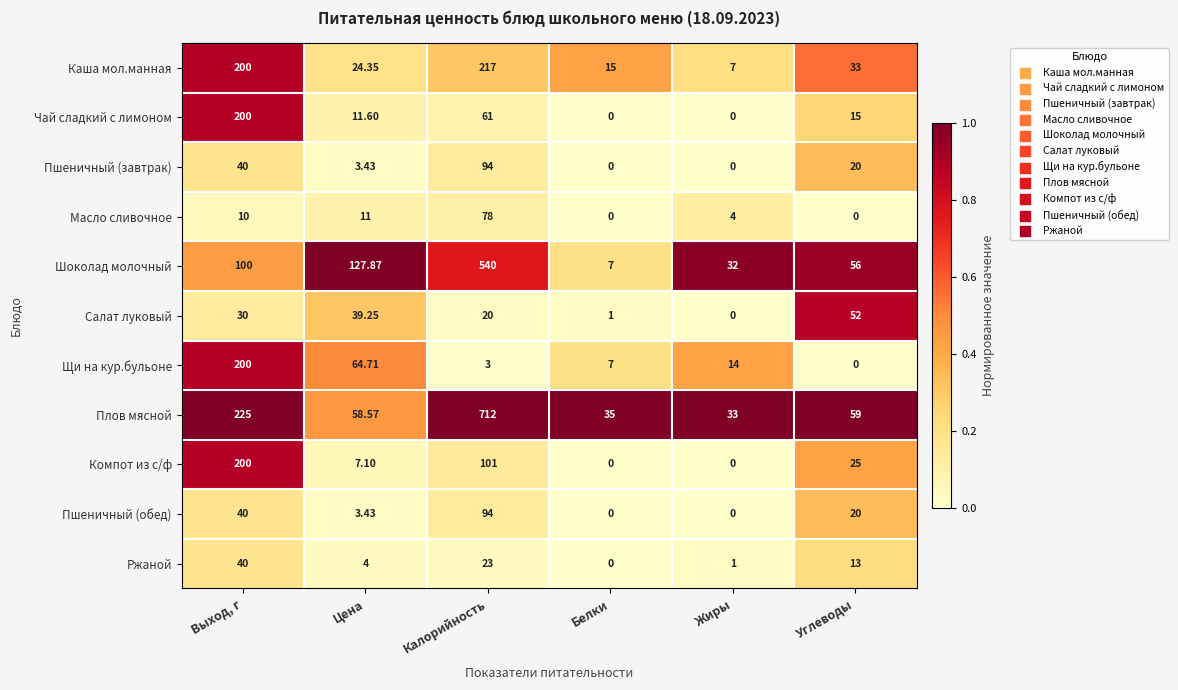

At which label does Каша мол.манная reach its peak?

Калорийность